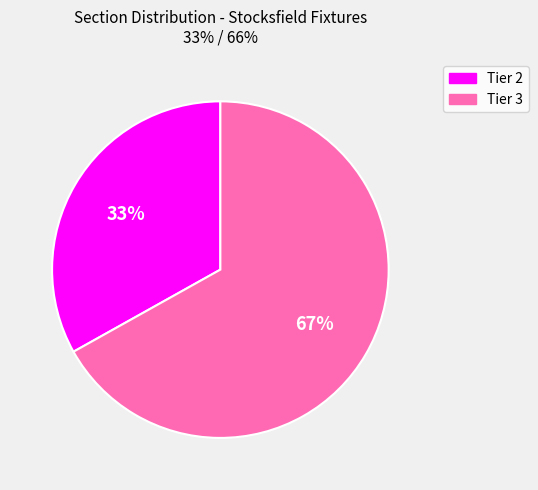

Does Tier 3 represent more than half of the total?

Yes